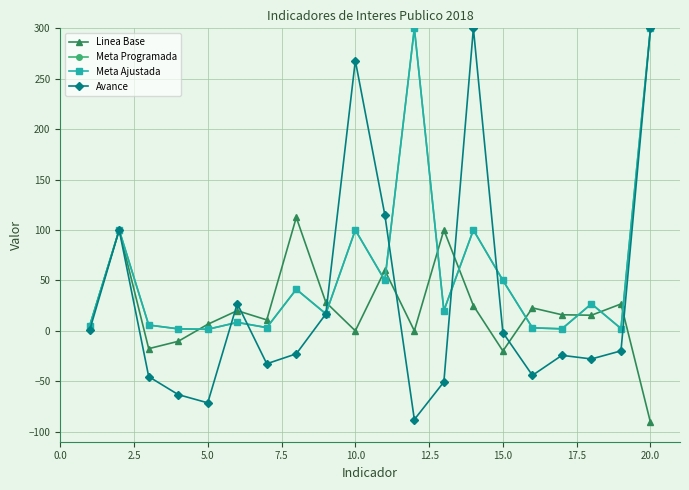

How many lines are shown in the chart?

4